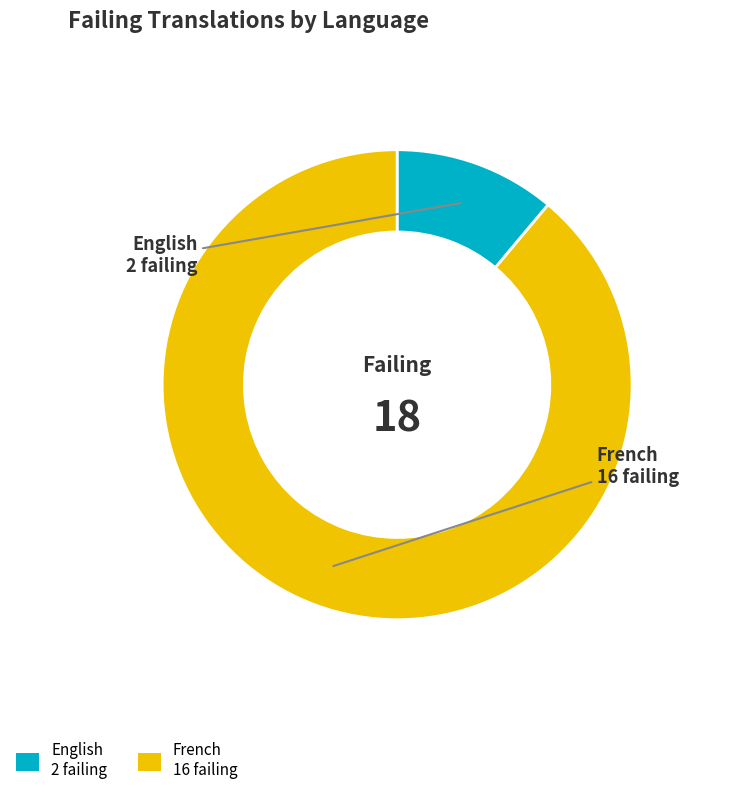

Do French 16 failing and English 2 failing together represent more than half of the pie?

Yes